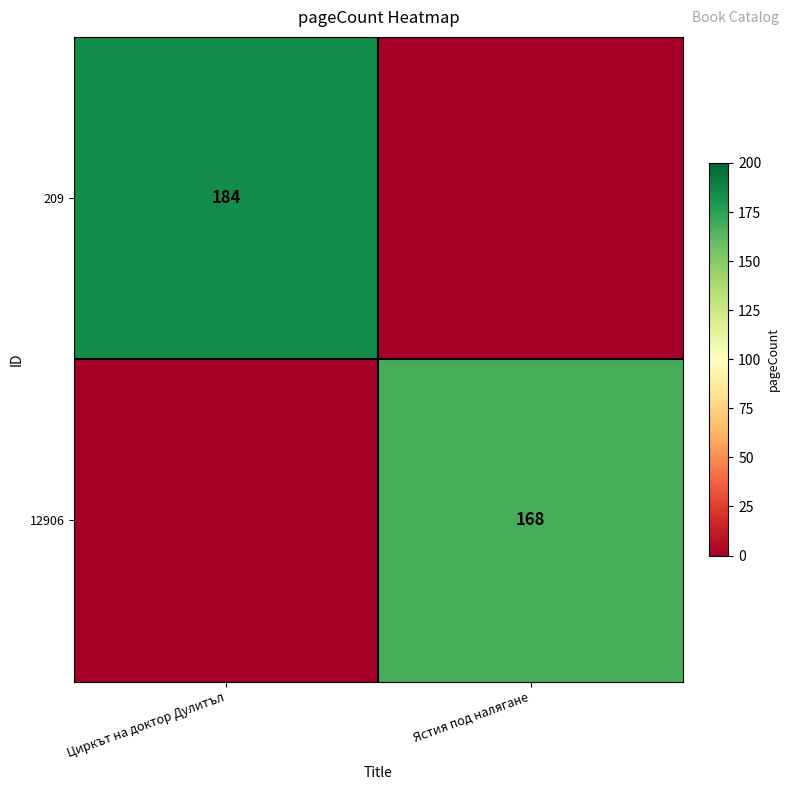

True or false: 12906 has a value of 168 at Ястия под налягане.

True